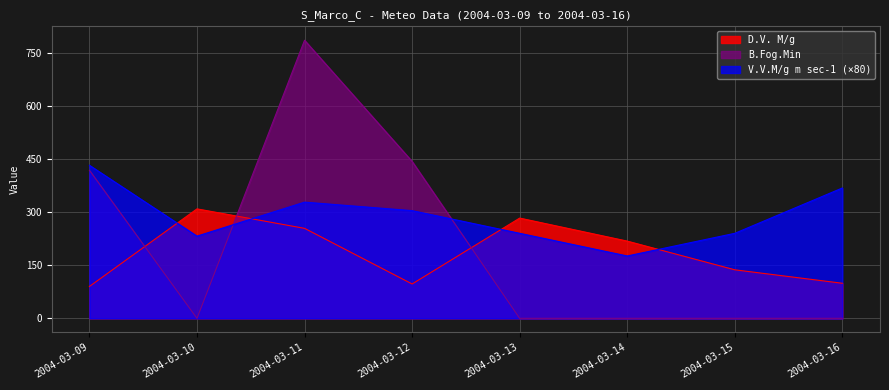

What are all the series names shown in the legend?

D.V. M/g, B.Fog.Min, V.V.M/g m sec-1 (×80)